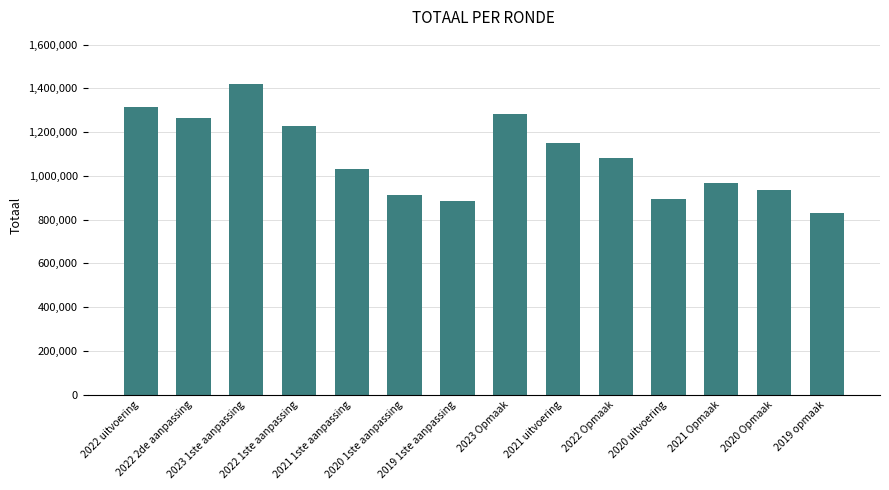

What is the label of the 2nd bar from the right?

2020 Opmaak